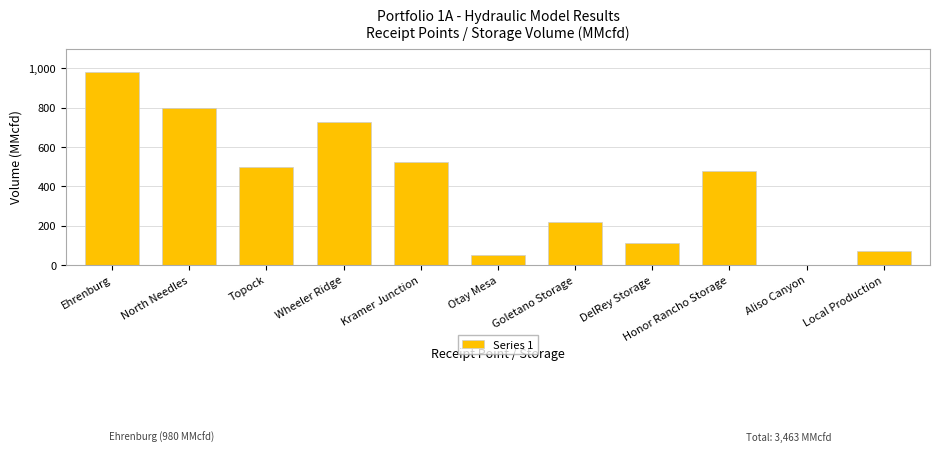

Reading right to left, transcribe all the data shown in this chart.

Local Production=70	Aliso Canyon=0	Honor Rancho Storage=478	DelRey Storage=114	Goletano Storage=221	Otay Mesa=50	Kramer Junction=525	Wheeler Ridge=727	Topock=500	North Needles=798	Ehrenburg=980